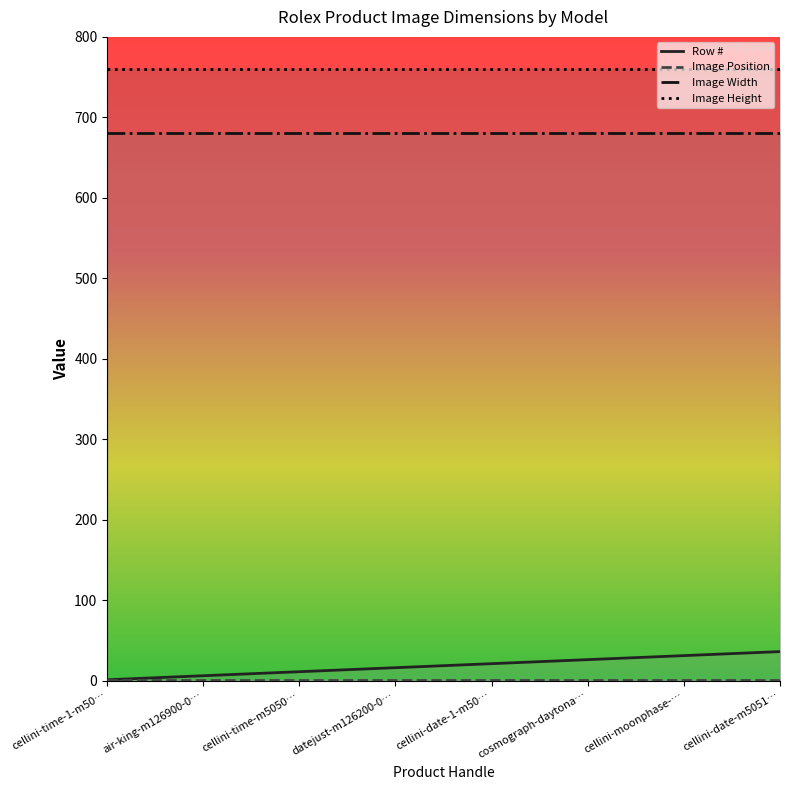

True or false: Image Position has more than 1 interior local peaks.

False